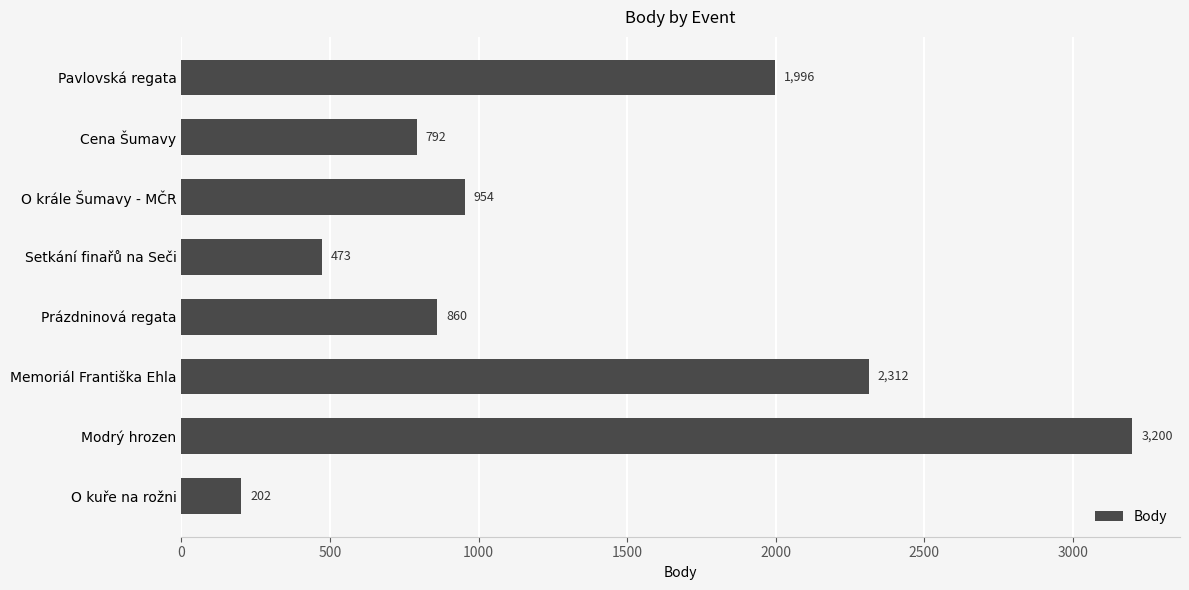

What is the maximum value shown in the chart?

3200